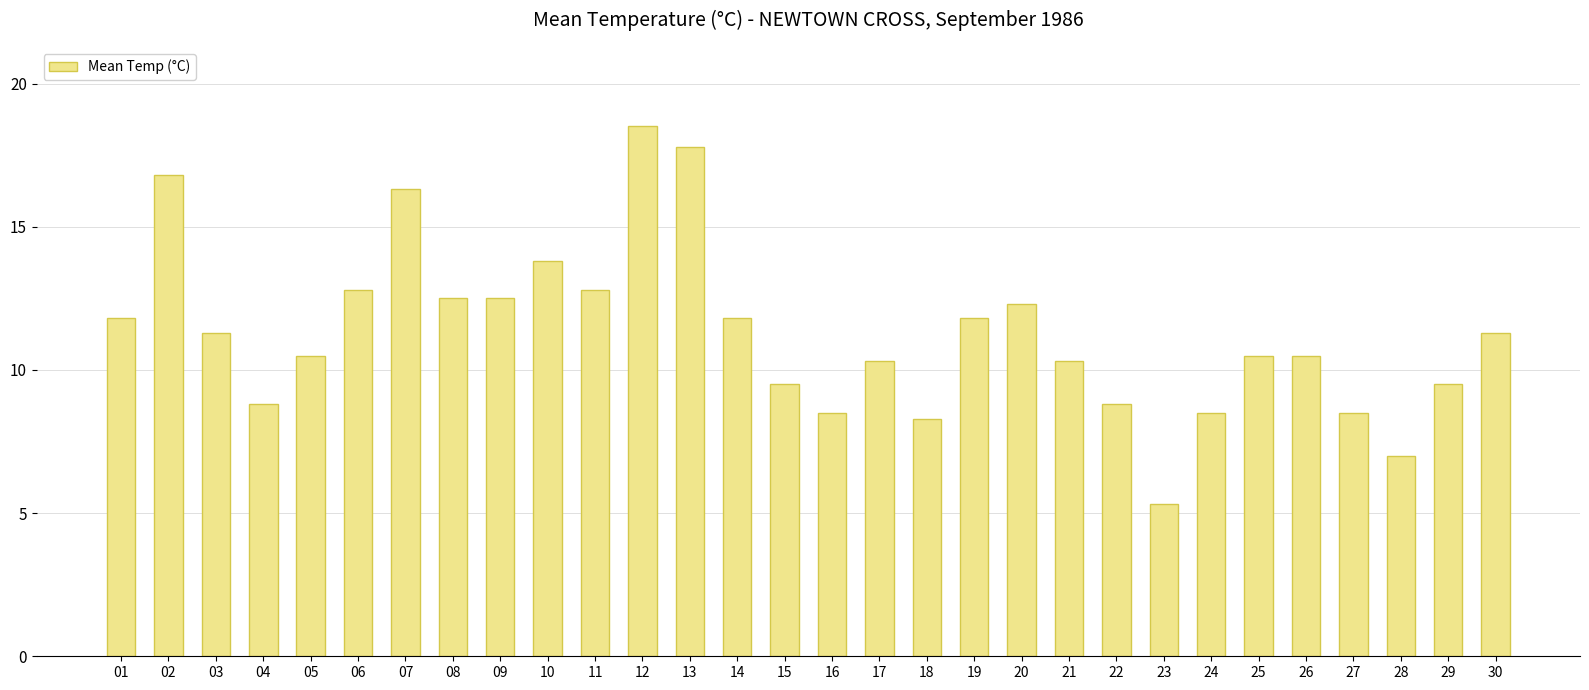

Which has a higher value, 15 or 25?

25